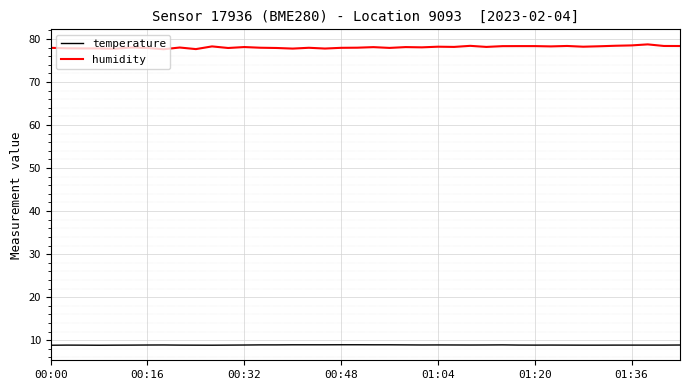

True or false: temperature and humidity cross at least once.

False